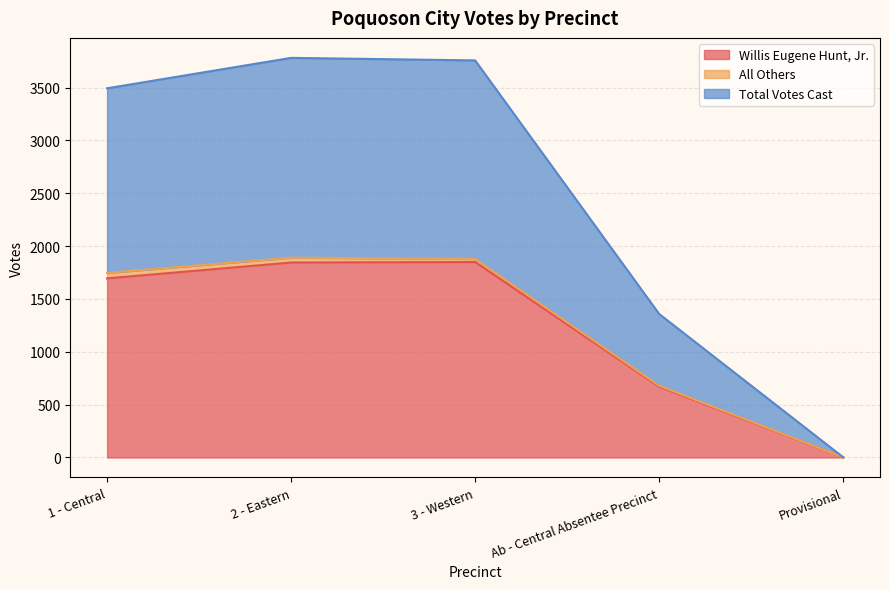

True or false: Willis Eugene Hunt, Jr. has a value of 336 at Ab - Central Absentee Precinct.

False